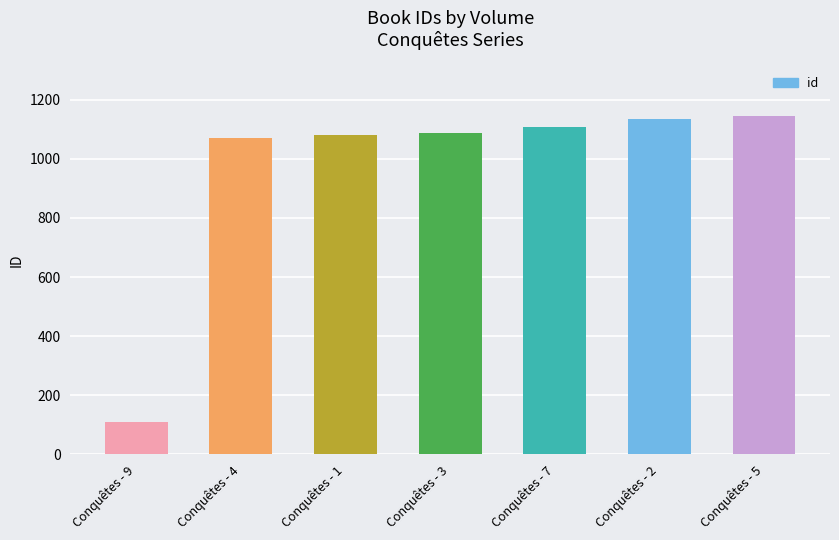

What is the difference between the values at Conquêtes - 9 and Conquêtes - 4?

961